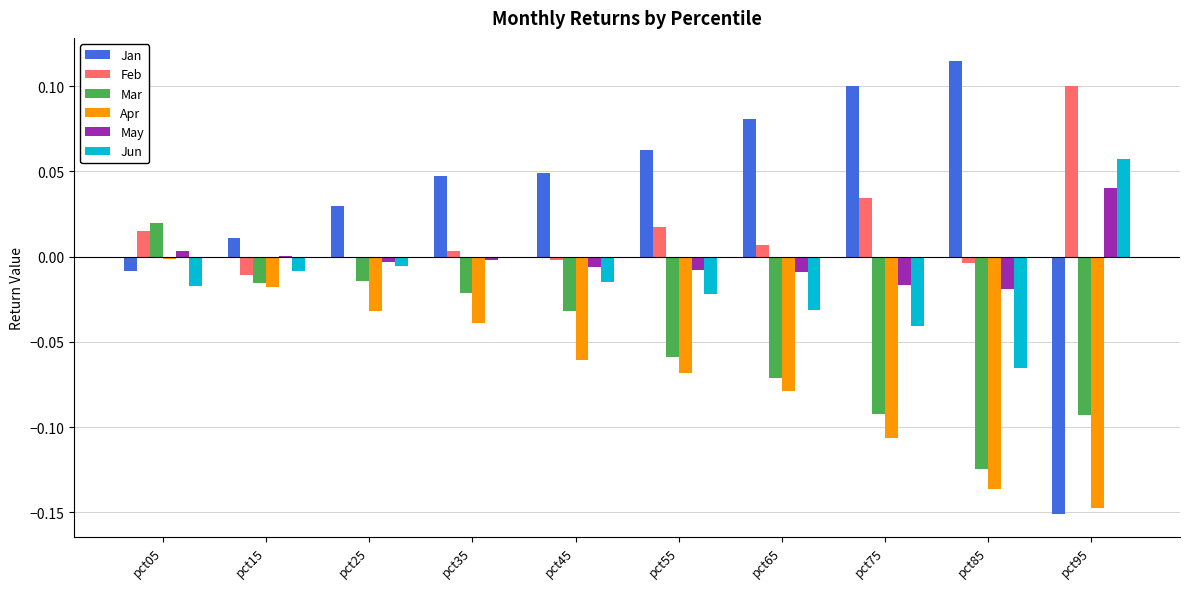

Is the value of Jun at pct25 greater than the value of Mar at pct75?

Yes